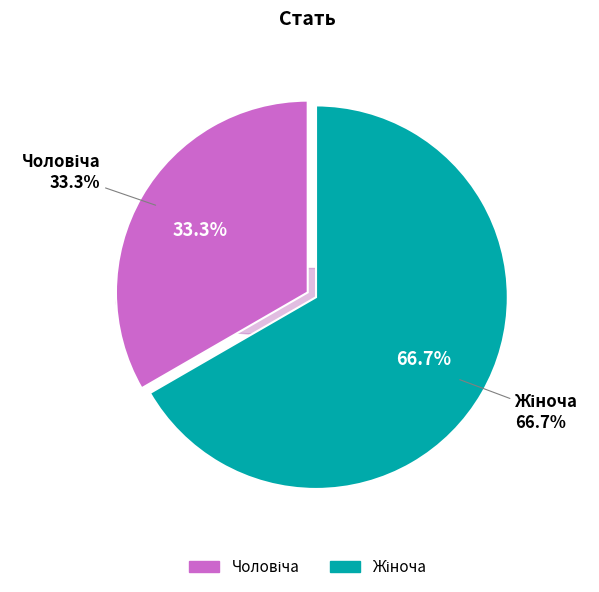

Is the sum of Жіноча and Чоловіча greater than half?

Yes